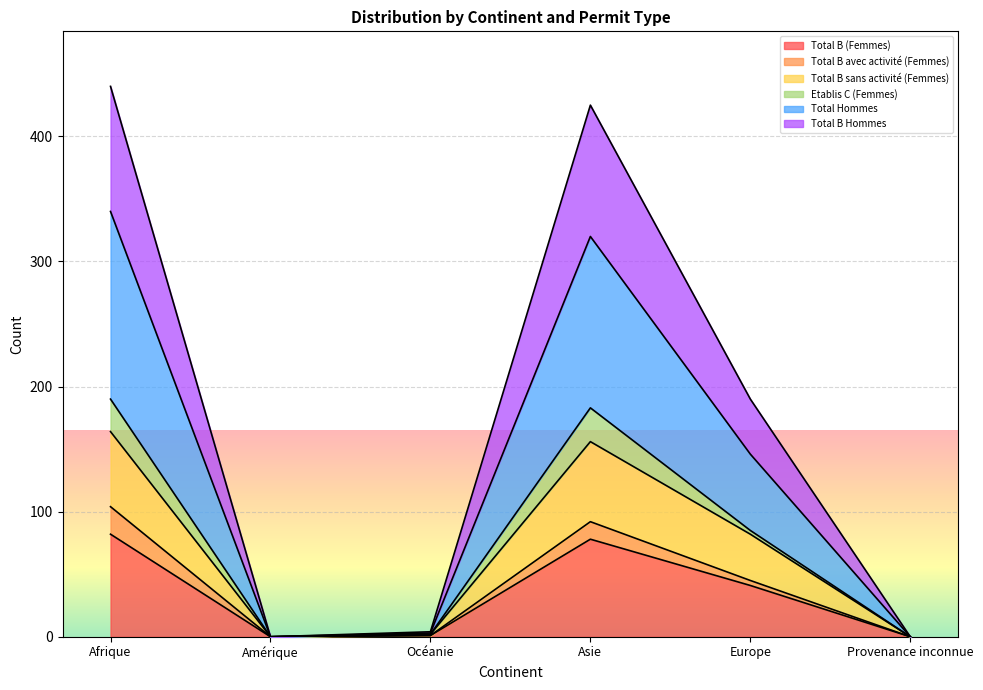

List the labels in order of Total Hommes value, smallest first.

Amérique, Provenance inconnue, Océanie, Europe, Asie, Afrique